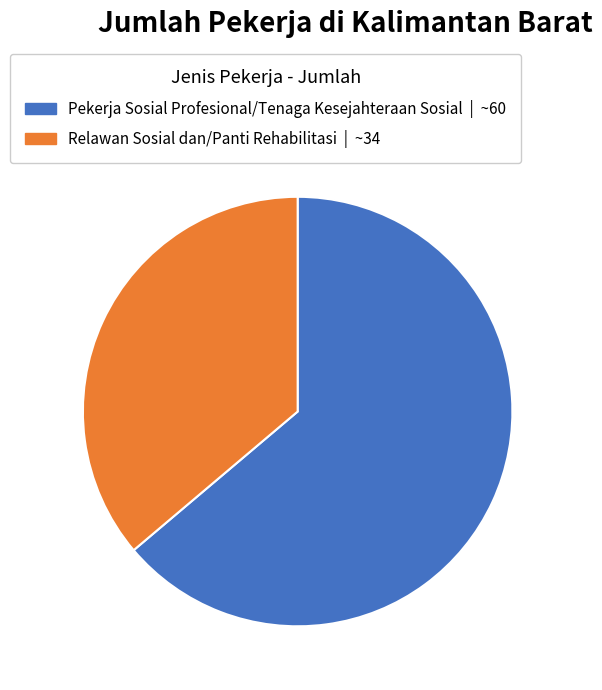

Is it true that Relawan Sosial dan/Panti Rehabilitasi is 36% of the pie?

True